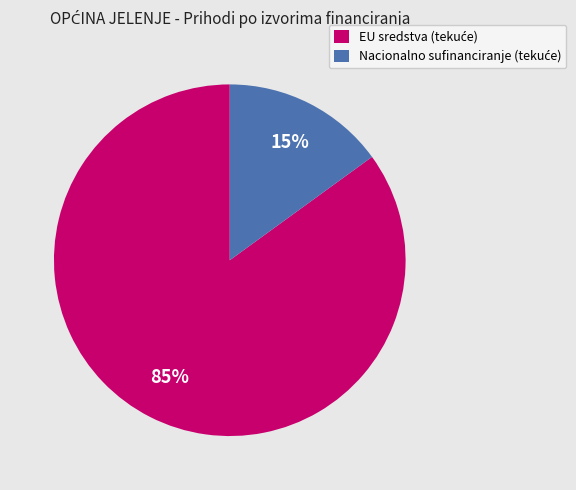

Is there a majority slice in this chart?

Yes